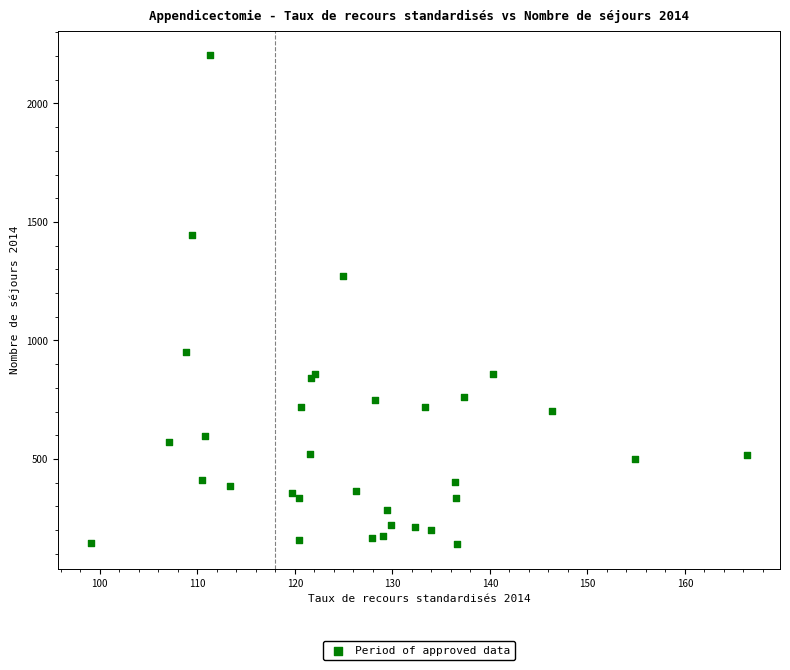

What Y value in the scatter plot is closest to 1171?

1272